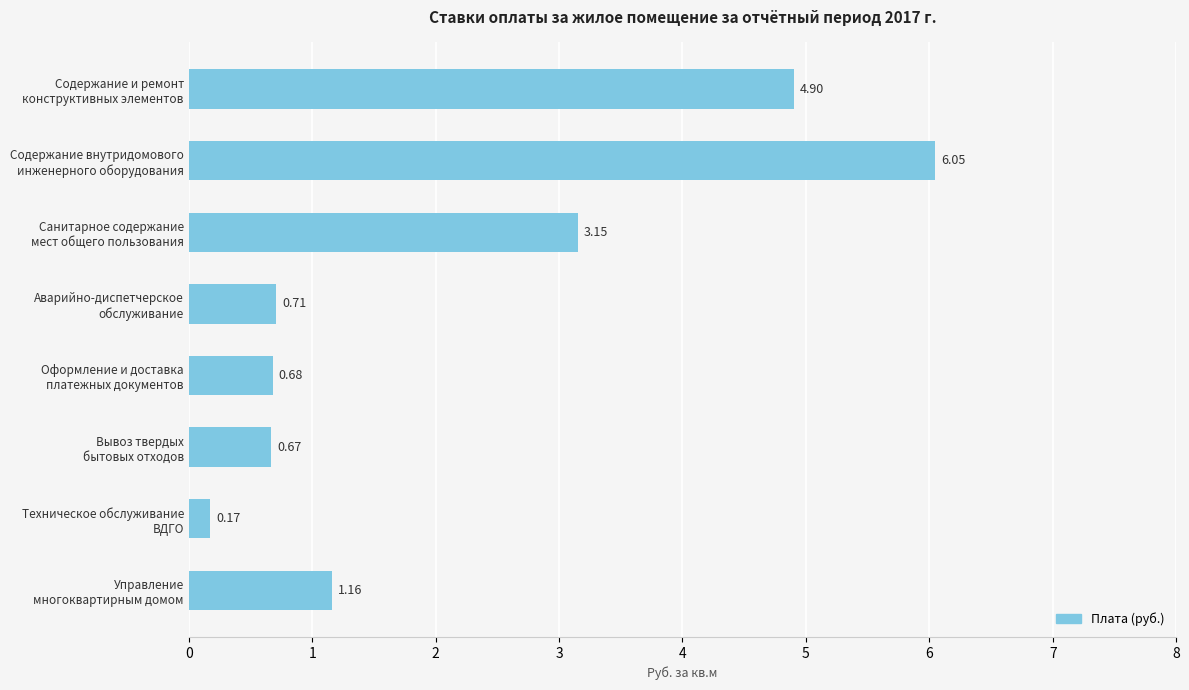

What is the difference between the second highest and minimum values?

4.7